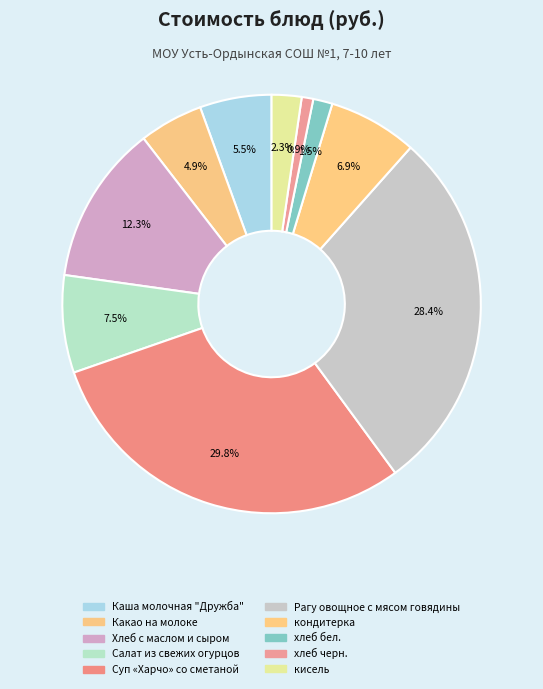

How many segments does this pie chart have?

10